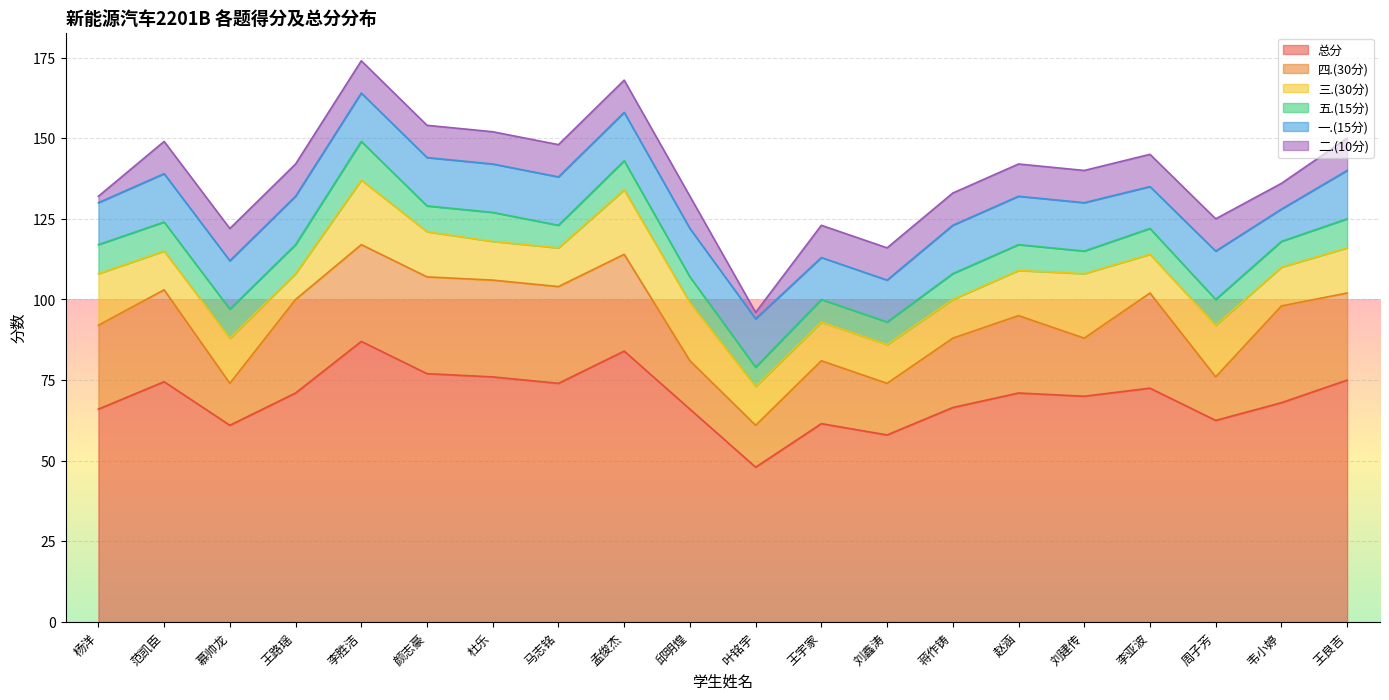

What is the maximum value for 四.(30分)?

30.0